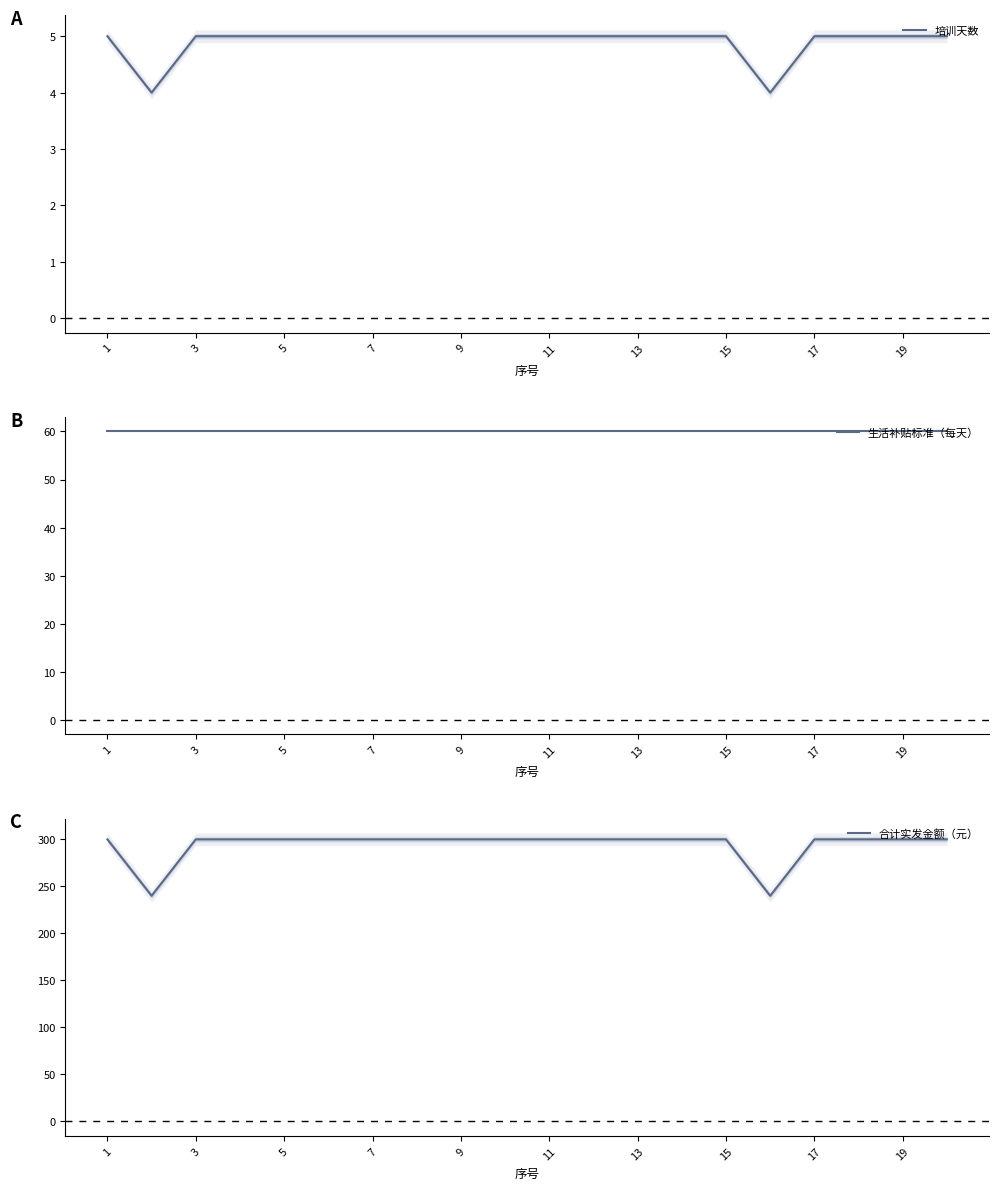

What is the average value of the 合计实发金额（元） series?

294